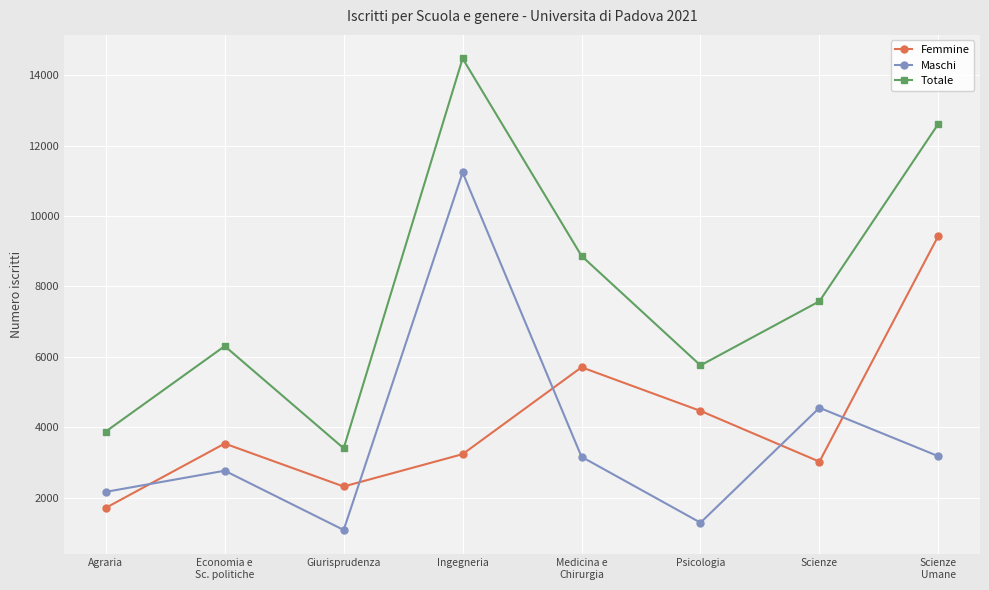

What is the difference between the second highest and second lowest values in the Totale series?

8736